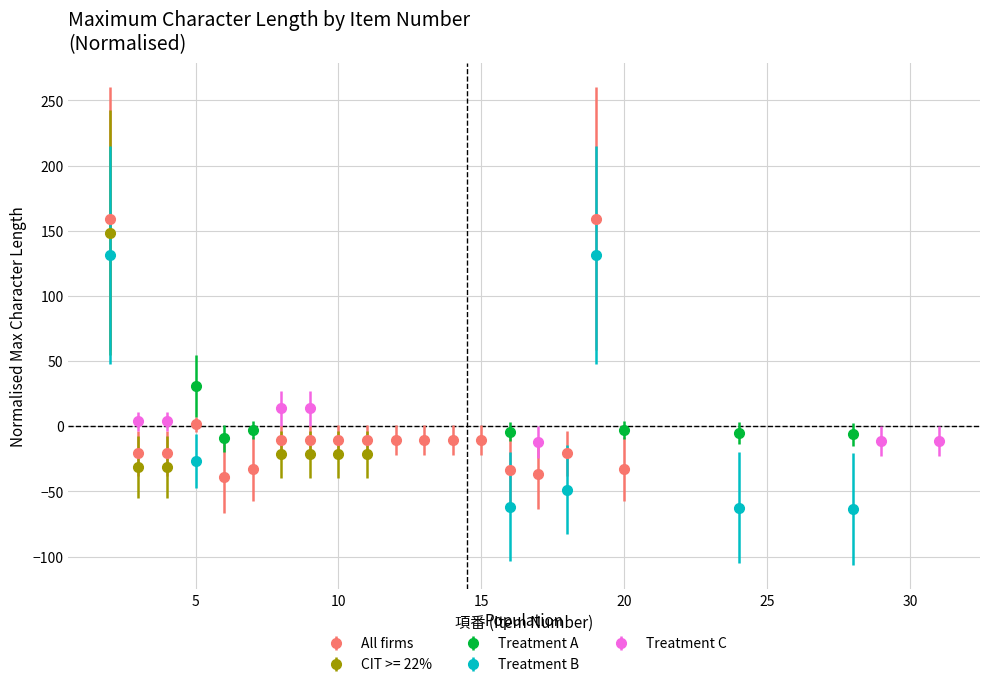

True or false: All firms has more than 1 interior local peaks.

True